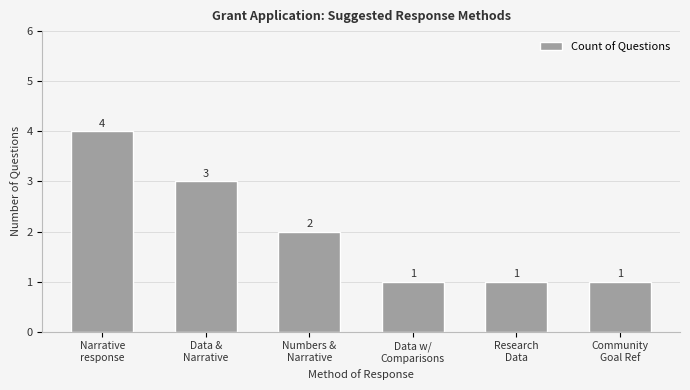

What is the label of the 6th bar from the left?

Community
Goal Ref